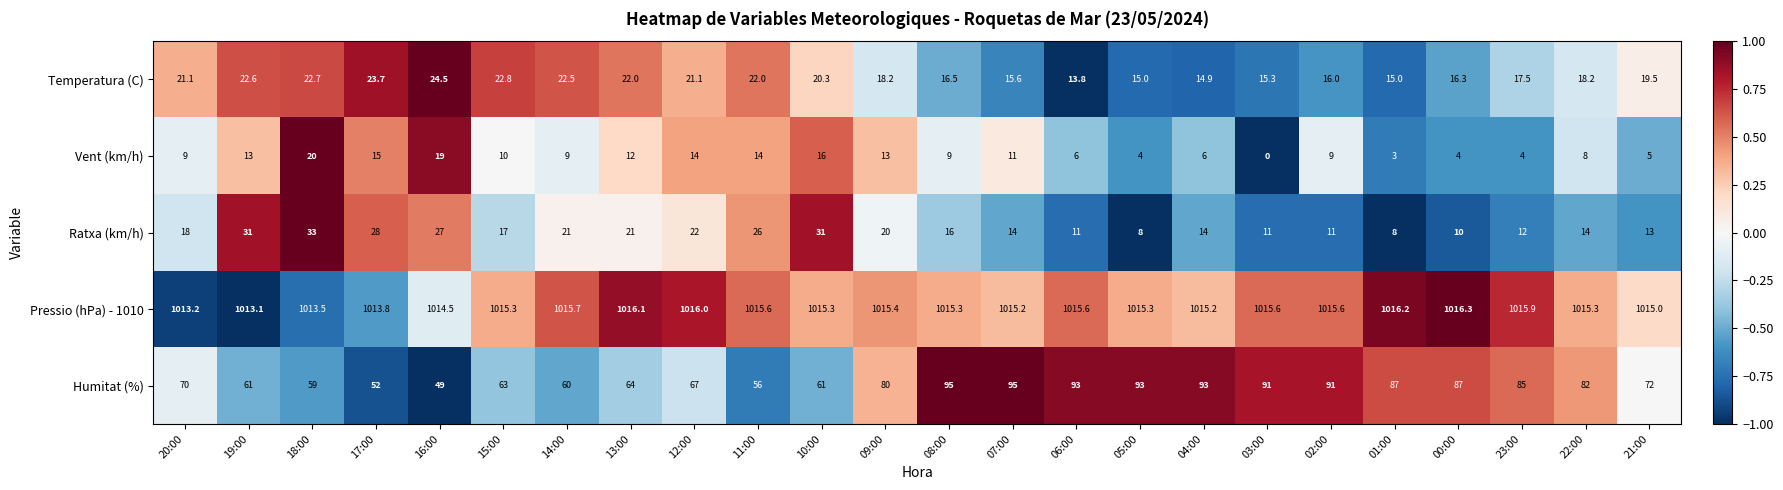

Count the number of data series in this chart.

5